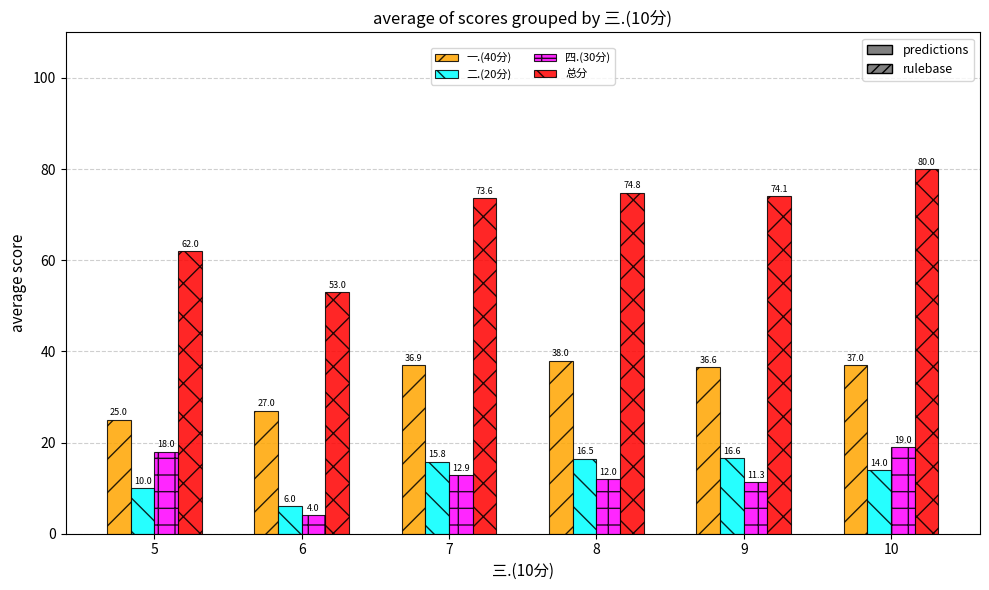

Reading left to right, extract all data points from this chart.

一.(40分): 25.0	27.0	36.9	38.0	36.6	37.0
二.(20分): 10.0	6.0	15.8	16.5	16.6	14.0
四.(30分): 18.0	4.0	12.9	12.0	11.3	19.0
总分: 62.0	53.0	73.6	74.8	74.1	80.0